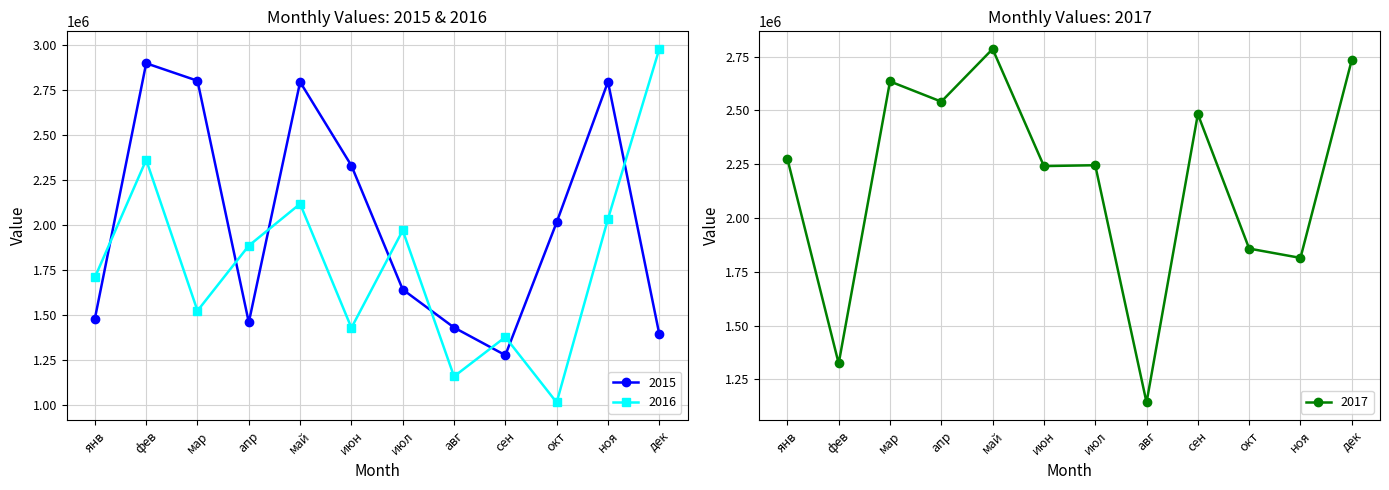

What are all the series names shown in the legend?

2015, 2016, 2017